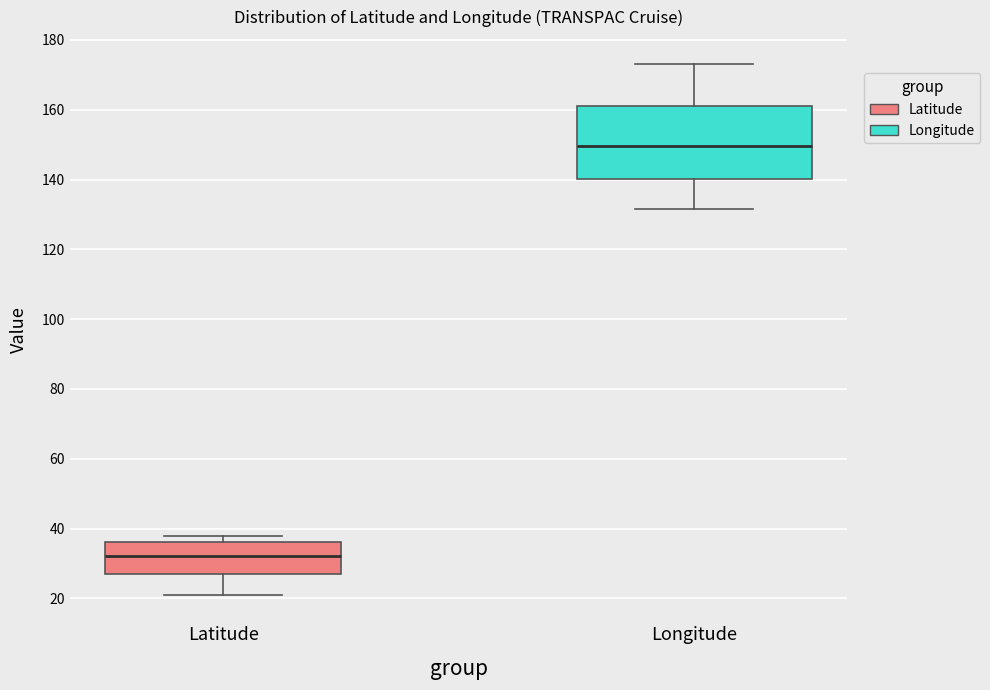

Where is the upper edge of the box for Longitude on the y-axis? The values are not printed on the chart, so give them approximately, as read against the axis.

162